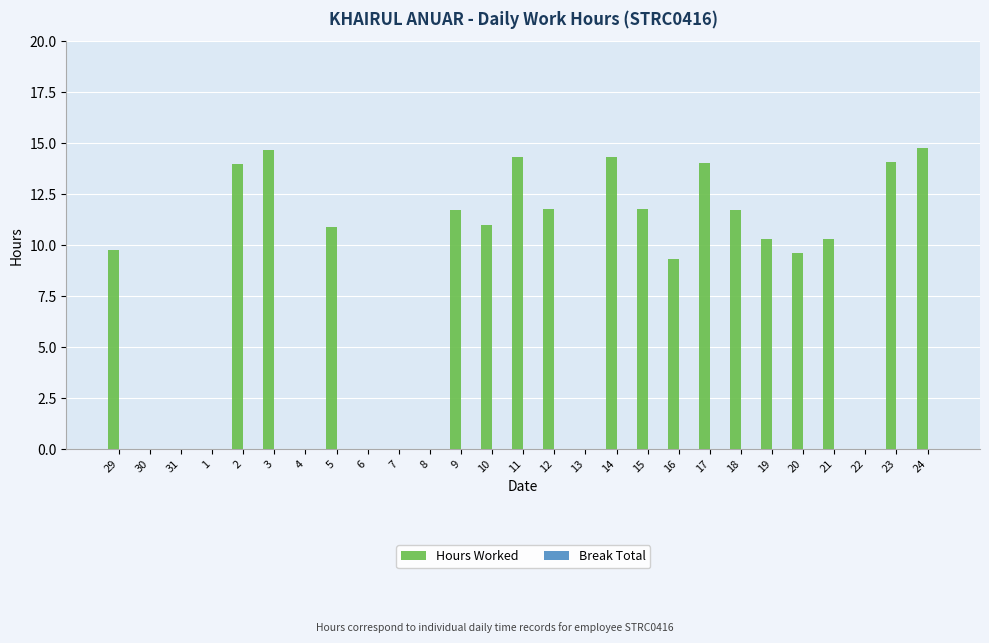

Approximately how many times larger is the value at 9 compared to 29?

1.2